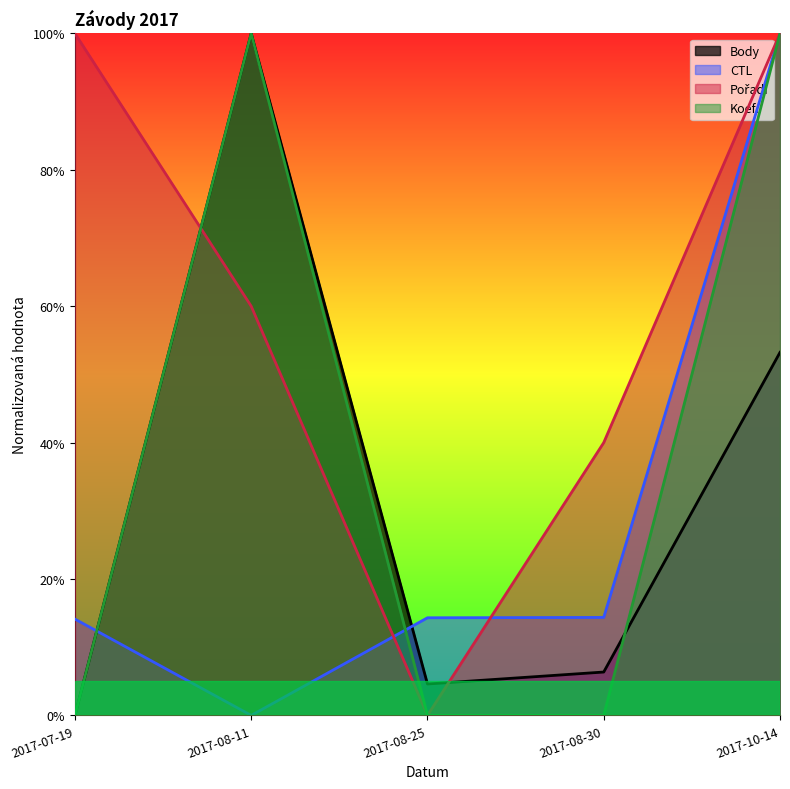

Which series ends up on top after the final intersection of Body and Koef.?

Koef.